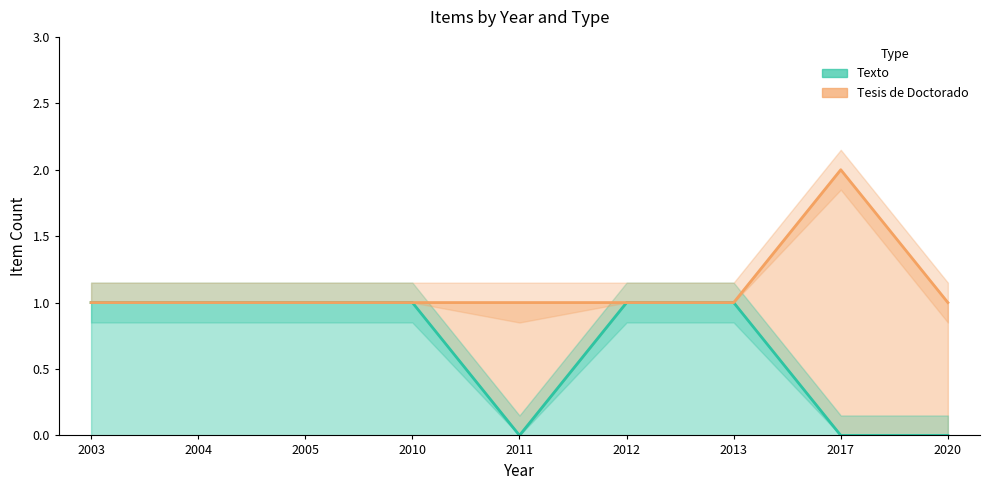

Does the chart display data point markers on the line(s)?

No